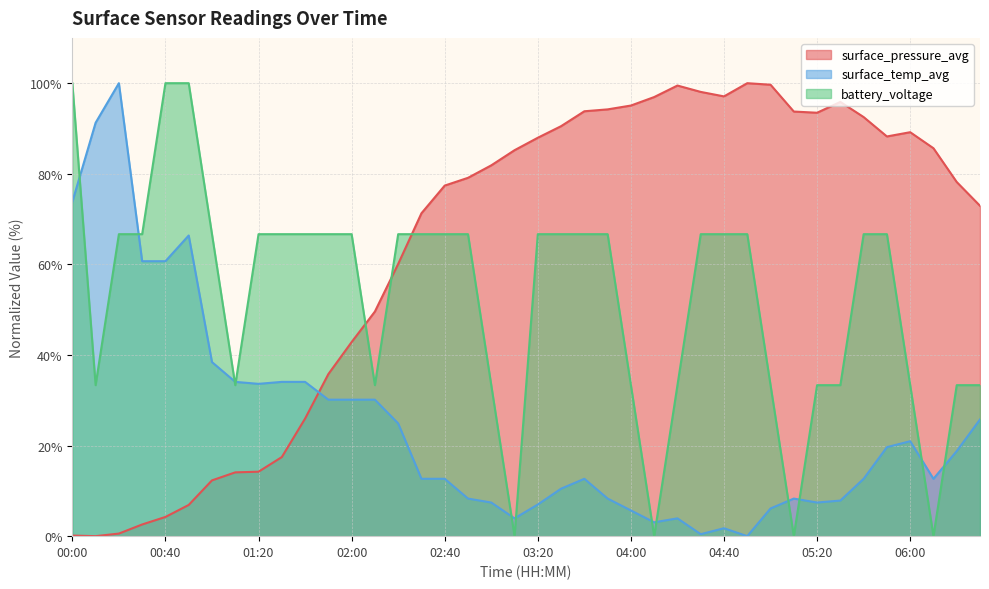

Is the value of surface_pressure_avg at 04:50 greater than the value of battery_voltage at 00:10?

Yes